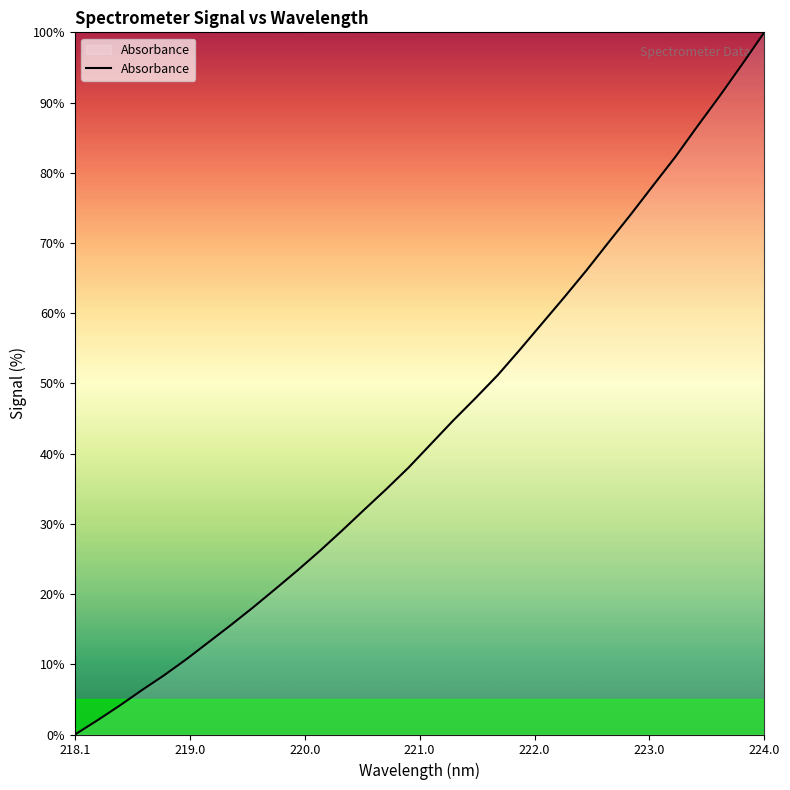

What is the greatest value displayed?

100.0